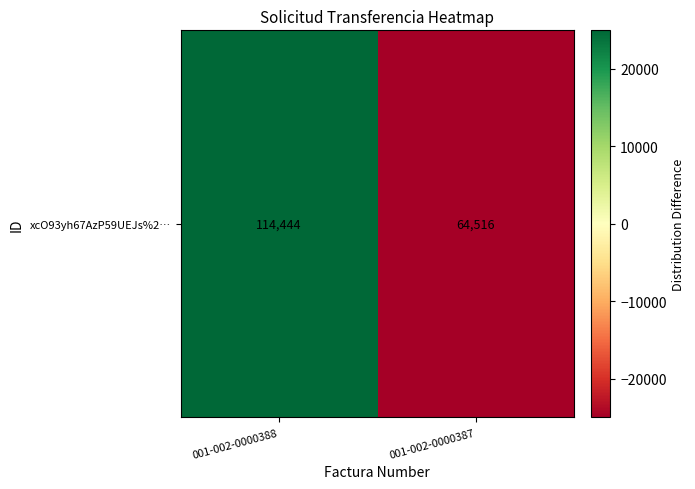

What is the minimum value shown in the chart?

-24964